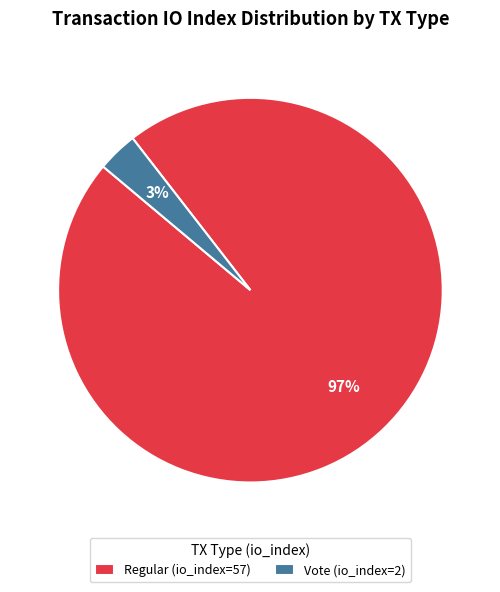

Do Vote (io_index=2) and Regular (io_index=57) together represent more than half of the pie?

Yes